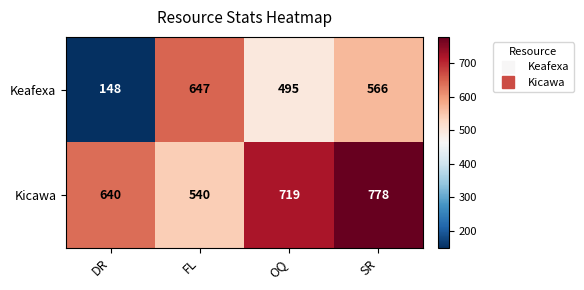

Rank the series at OQ from highest to lowest value.

Kicawa, Keafexa